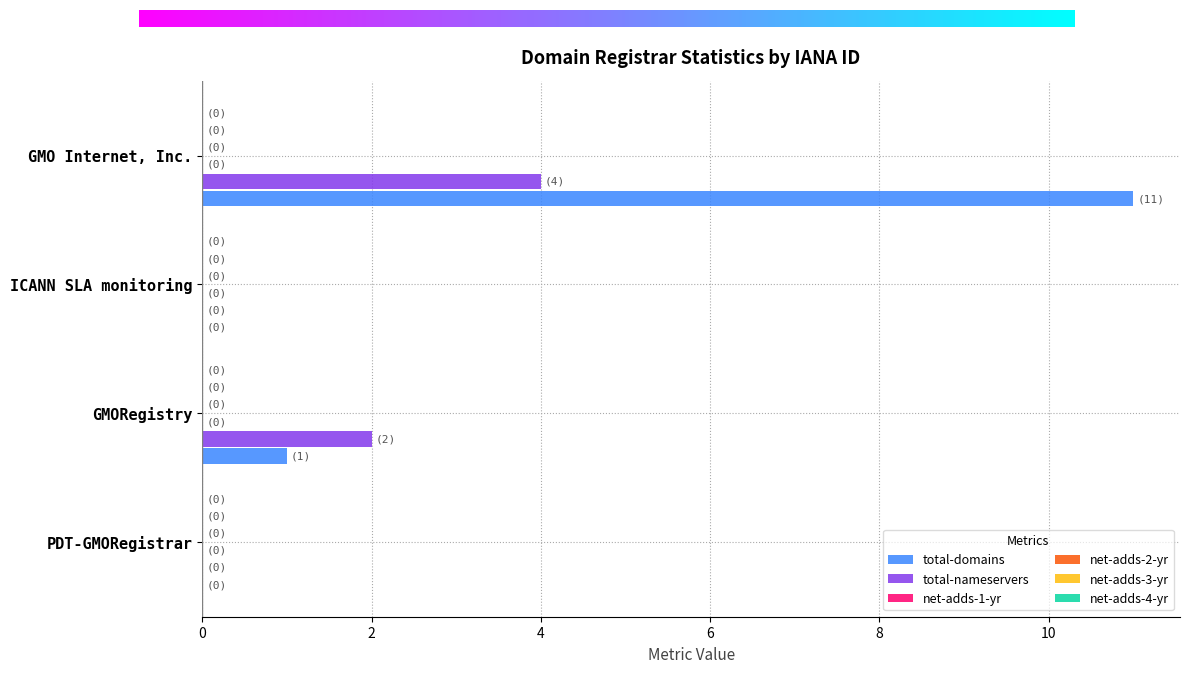

Which series has the largest total across all categories?

total-domains